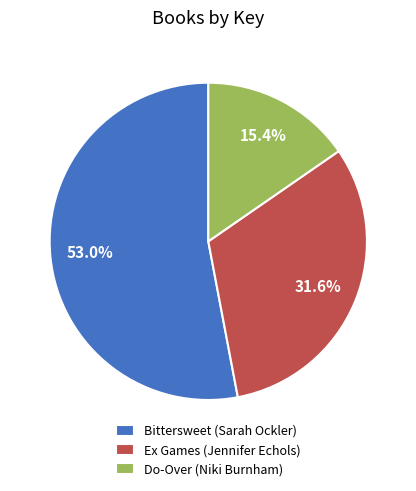

What is the largest slice in the pie chart?

Bittersweet (Sarah Ockler)